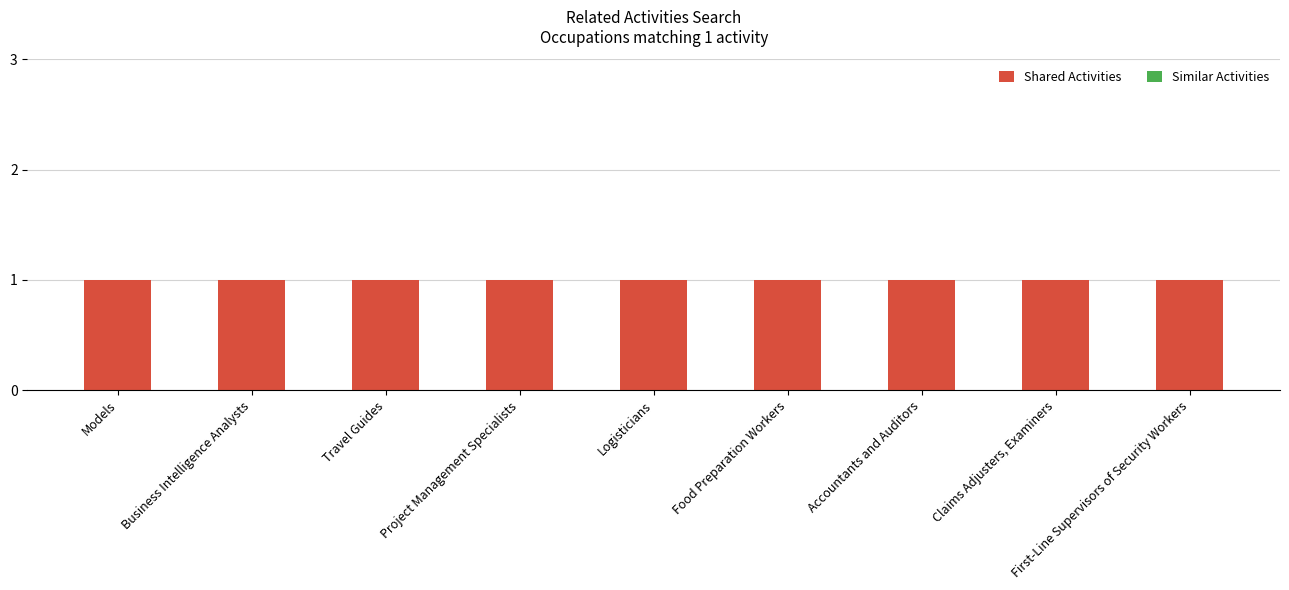

What are all the series names shown in the legend?

Shared Activities, Similar Activities